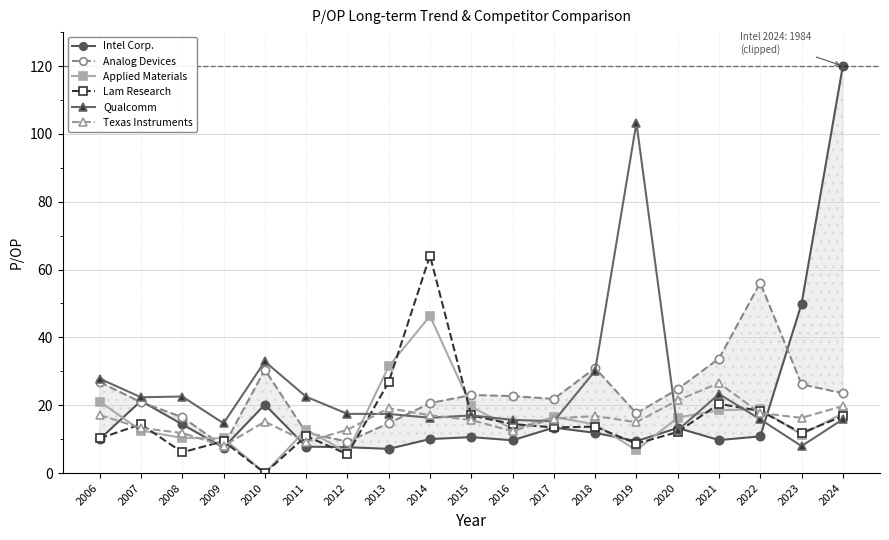

Which series has the largest total across all categories?

Qualcomm